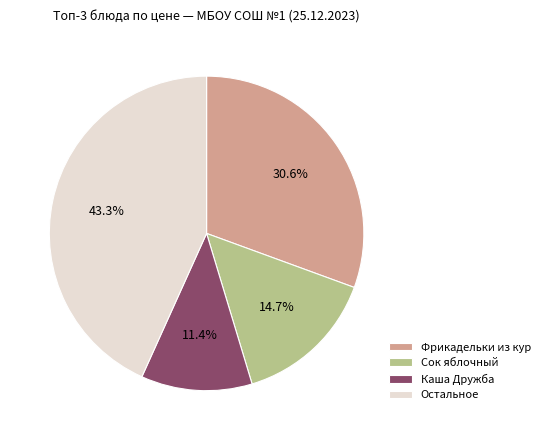

Is Остальное the majority of the pie?

No